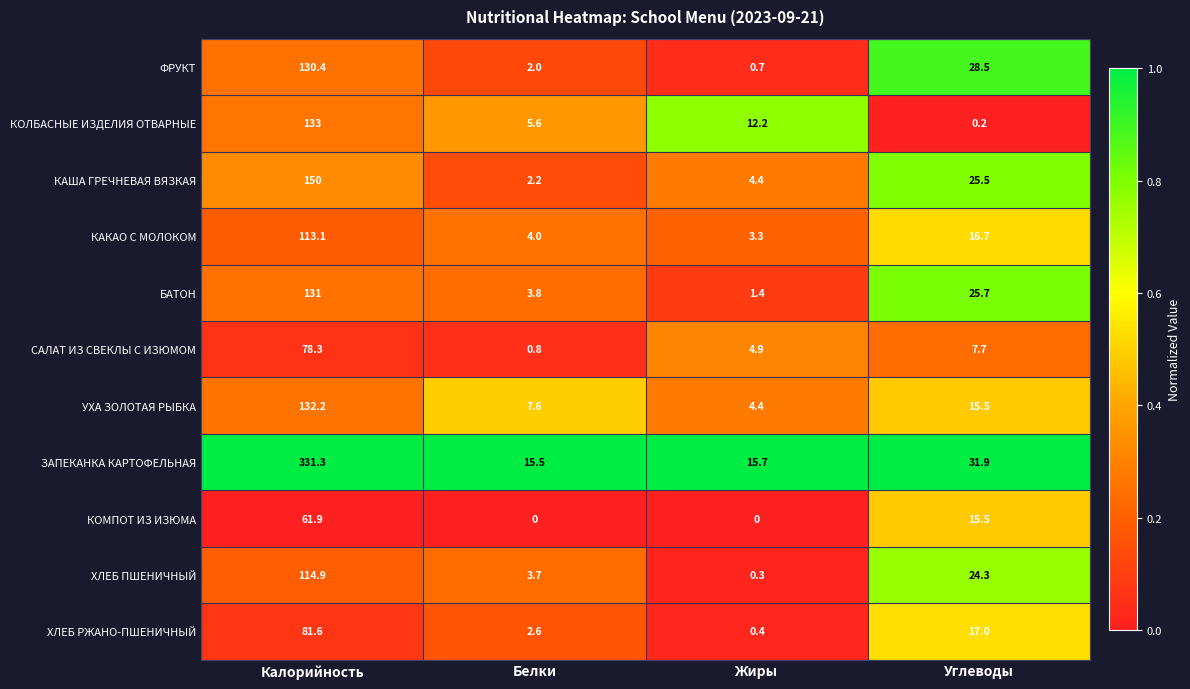

Which category has the highest value in the ХЛЕБ РЖАНО-ПШЕНИЧНЫЙ series?

Калорийность